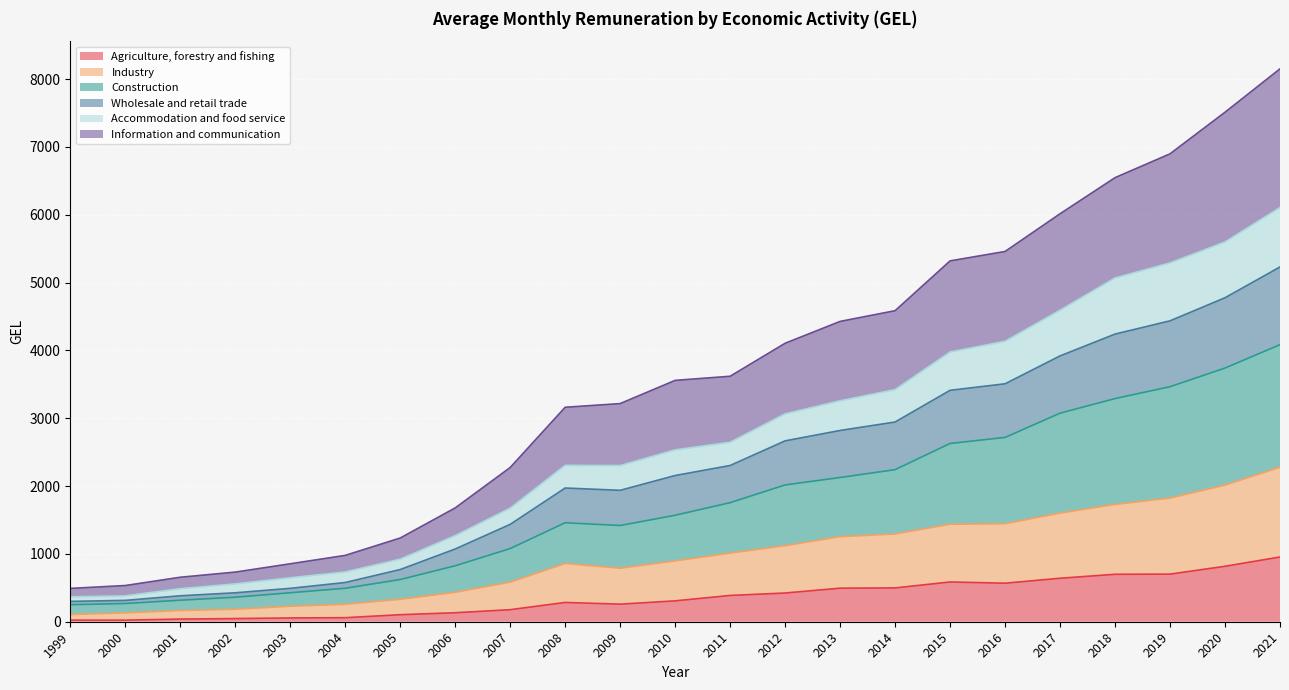

How many interior local peaks does the Agriculture, forestry and fishing series have?

2